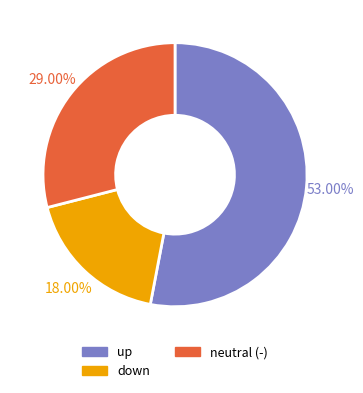

To the nearest percent, what is the combined percentage of down and up?

71%